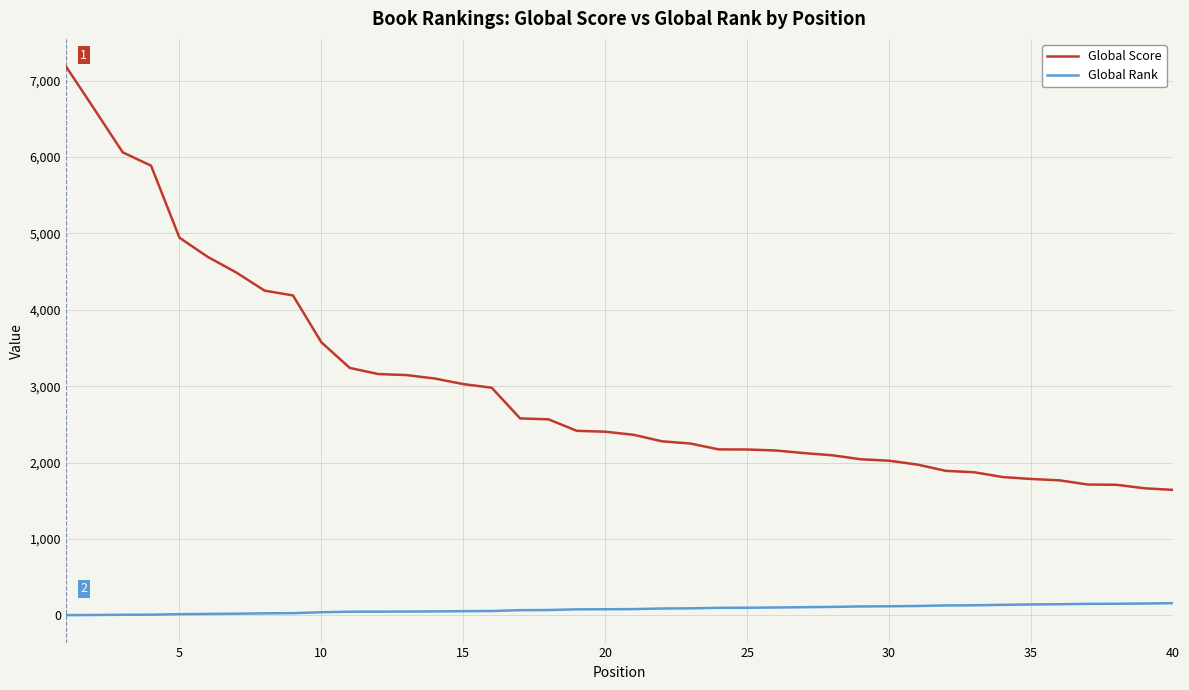

Which series has the largest range (max minus min)?

Global Score